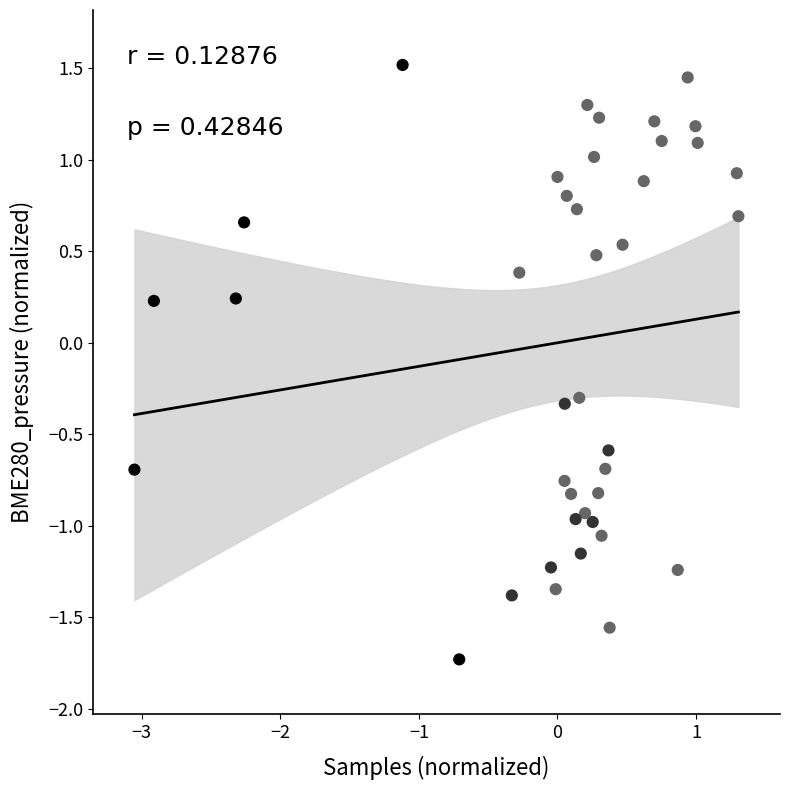

What is the range of Y values (max minus min)?

3.2